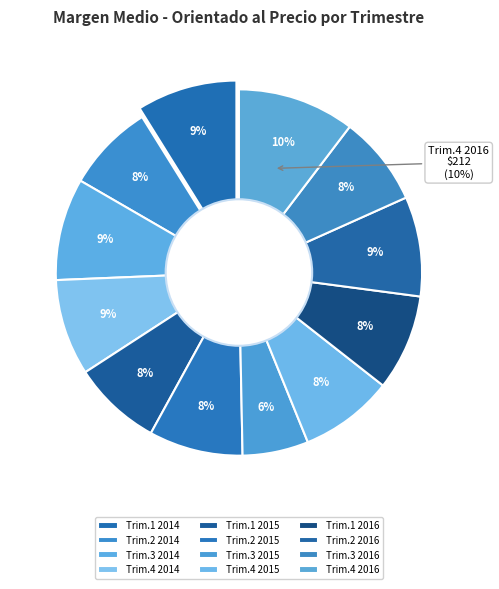

Do Trim.4 2015 and Trim.4 2016 together represent more than half of the pie?

No